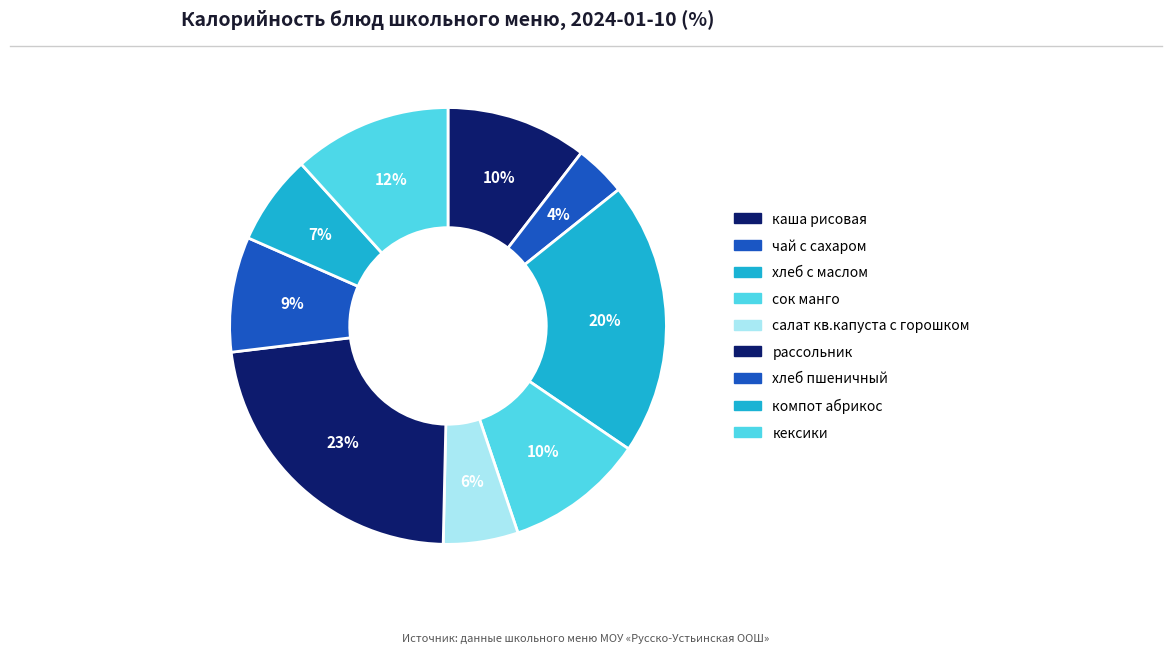

What is the ratio of the value at компот абрикос to the value at рассольник?

0.3